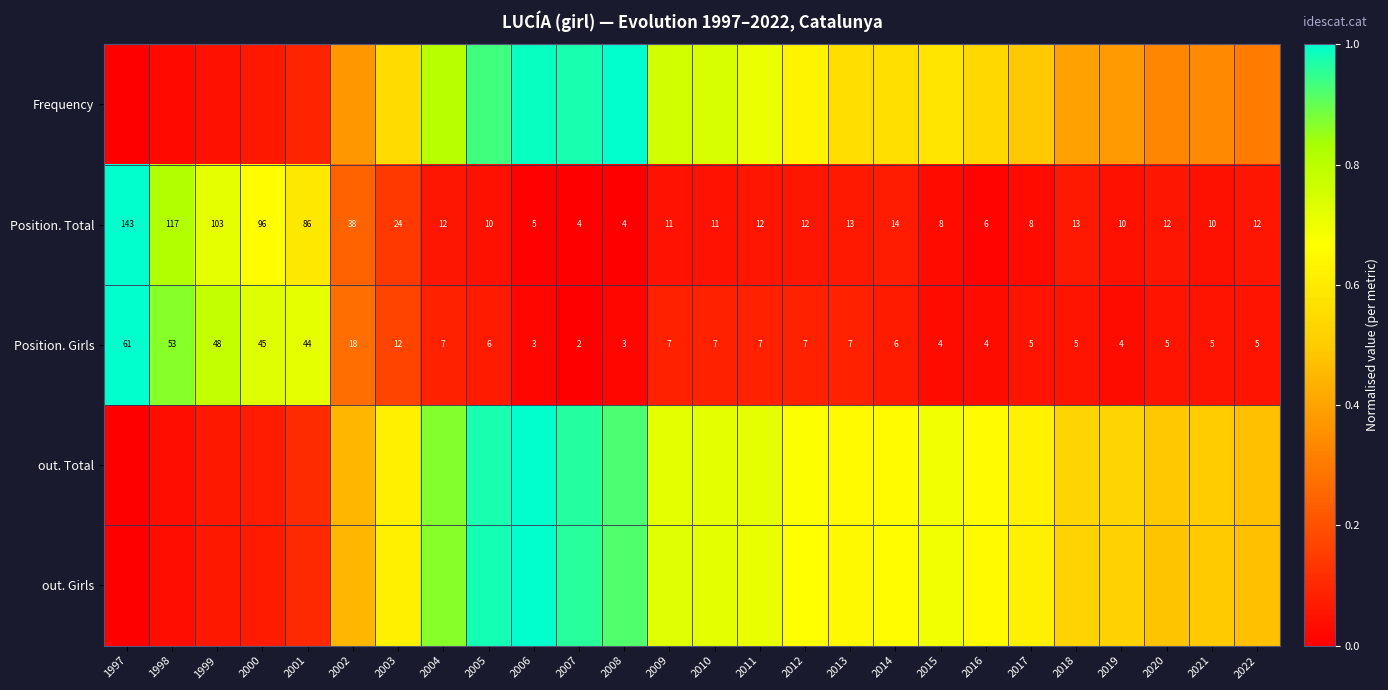

What is the total value across all series at 2004?

2.7